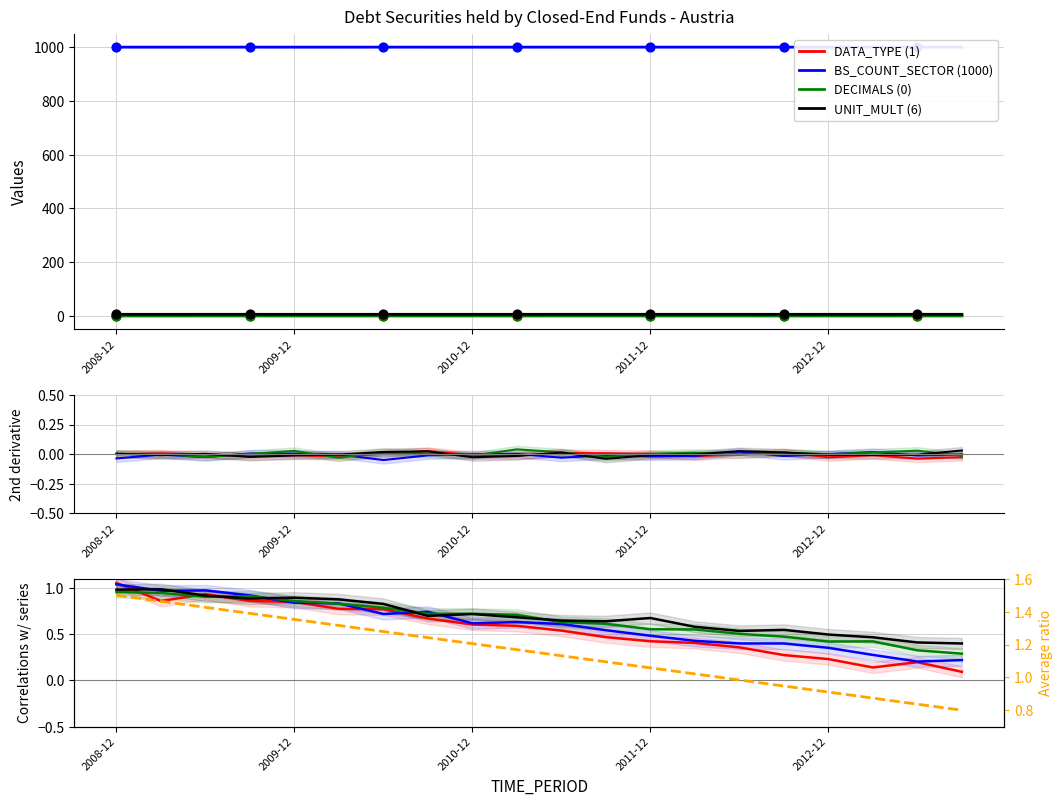

Which series reaches the maximum Y coordinate?

Average ratio